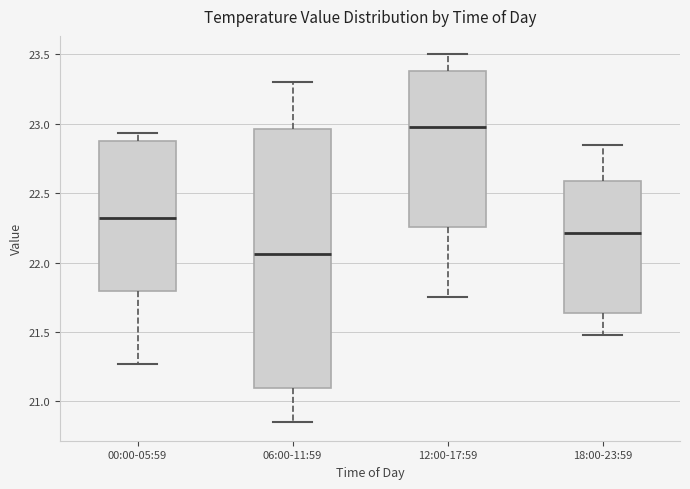

Comparing the boxes themselves (not the whiskers), which one is the tallest?

06:00-11:59